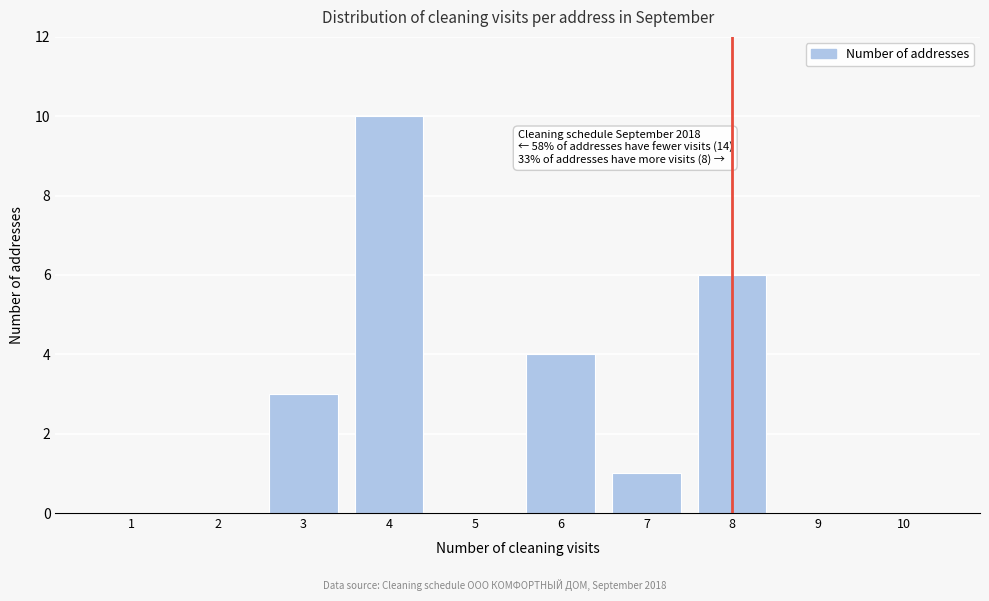

Reading right to left, transcribe all the data shown in this chart.

10=0	9=0	8=6	7=1	6=4	5=0	4=10	3=3	2=0	1=0